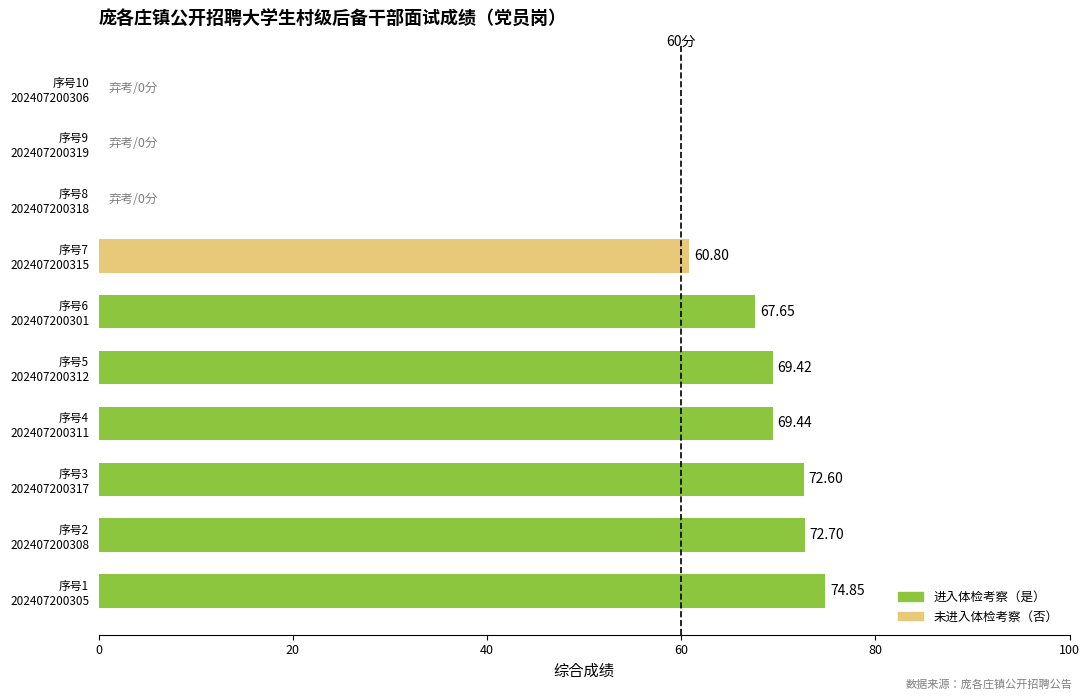

Count the number of values greater than 69.

5